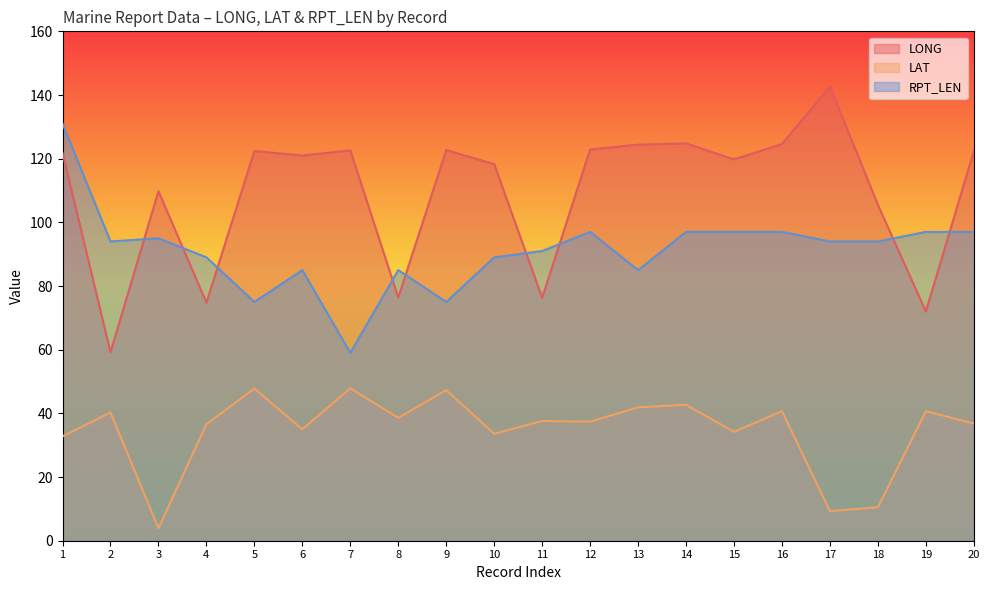

Where is the first local maximum for LONG?

3